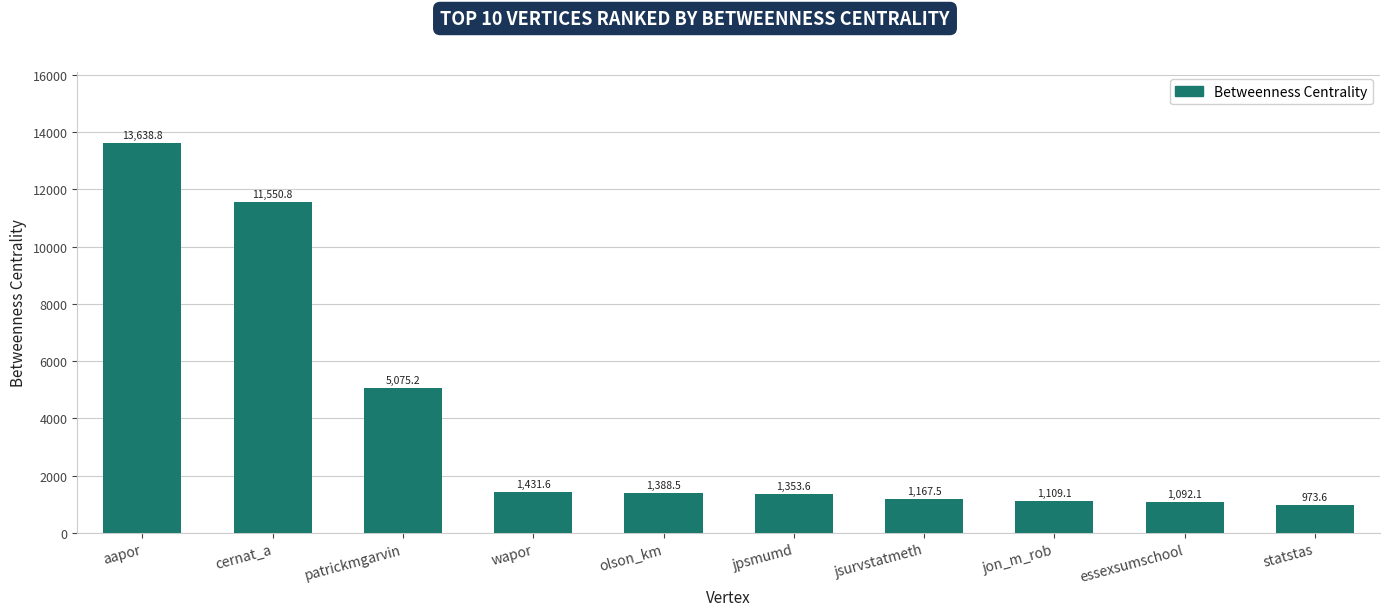

What is the difference between the values at olson_km and cernat_a?

10162.3